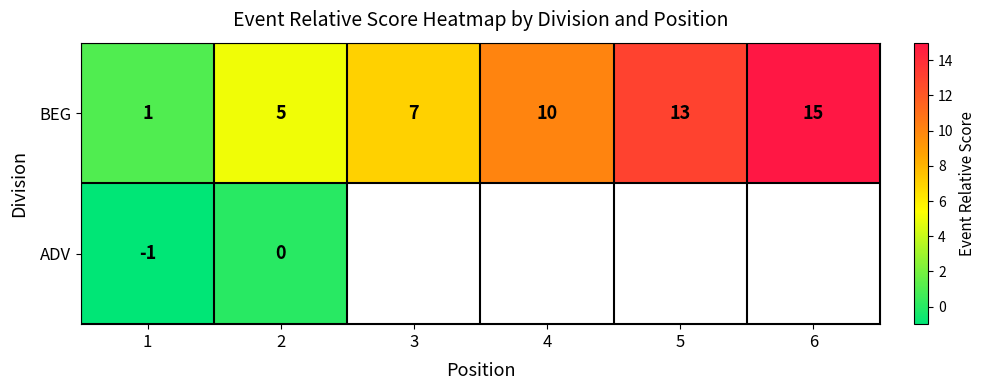

How many series are shown in this chart?

2